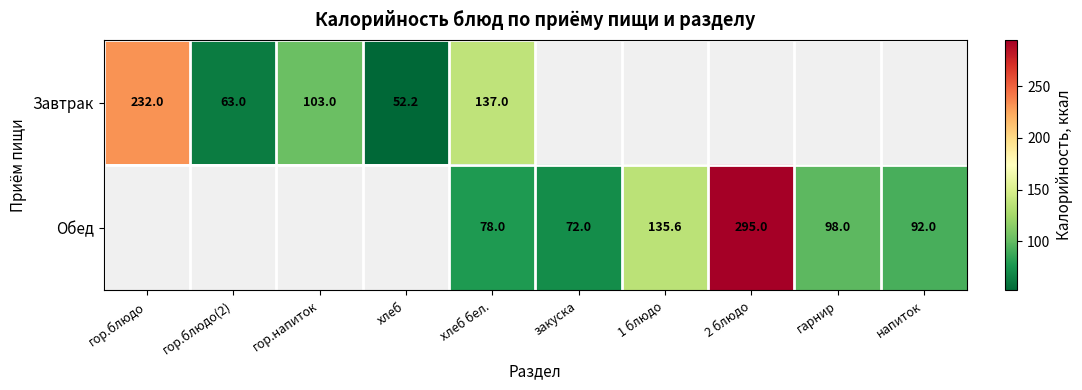

The value of Завтрак at хлеб бел. is 137.0. True or false?

True